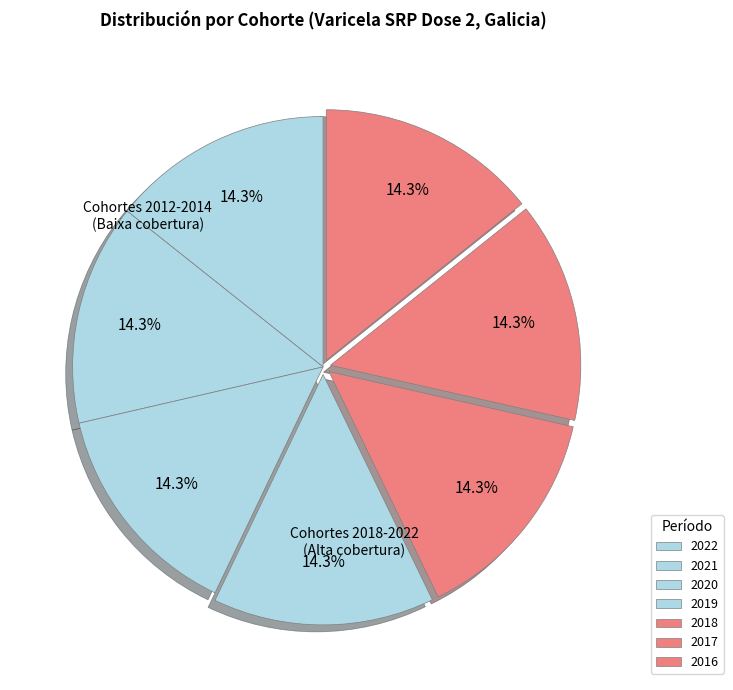

Which slice is the largest?

2022